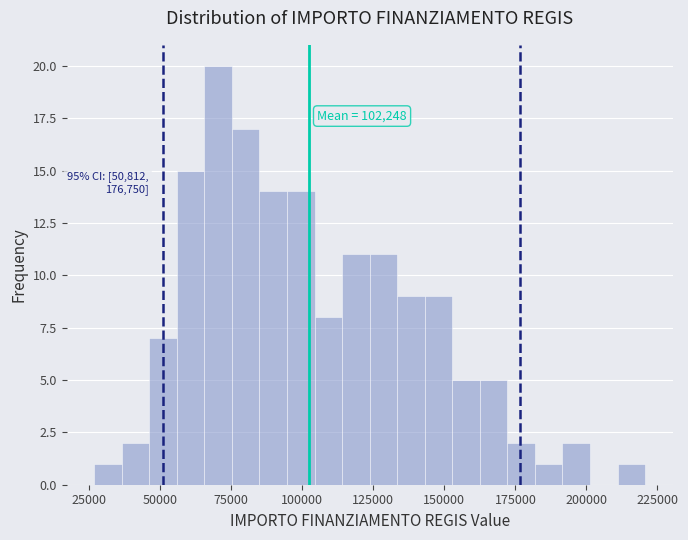

Read against the x-axis, roughly where is the centre of the tallest bar?

70000